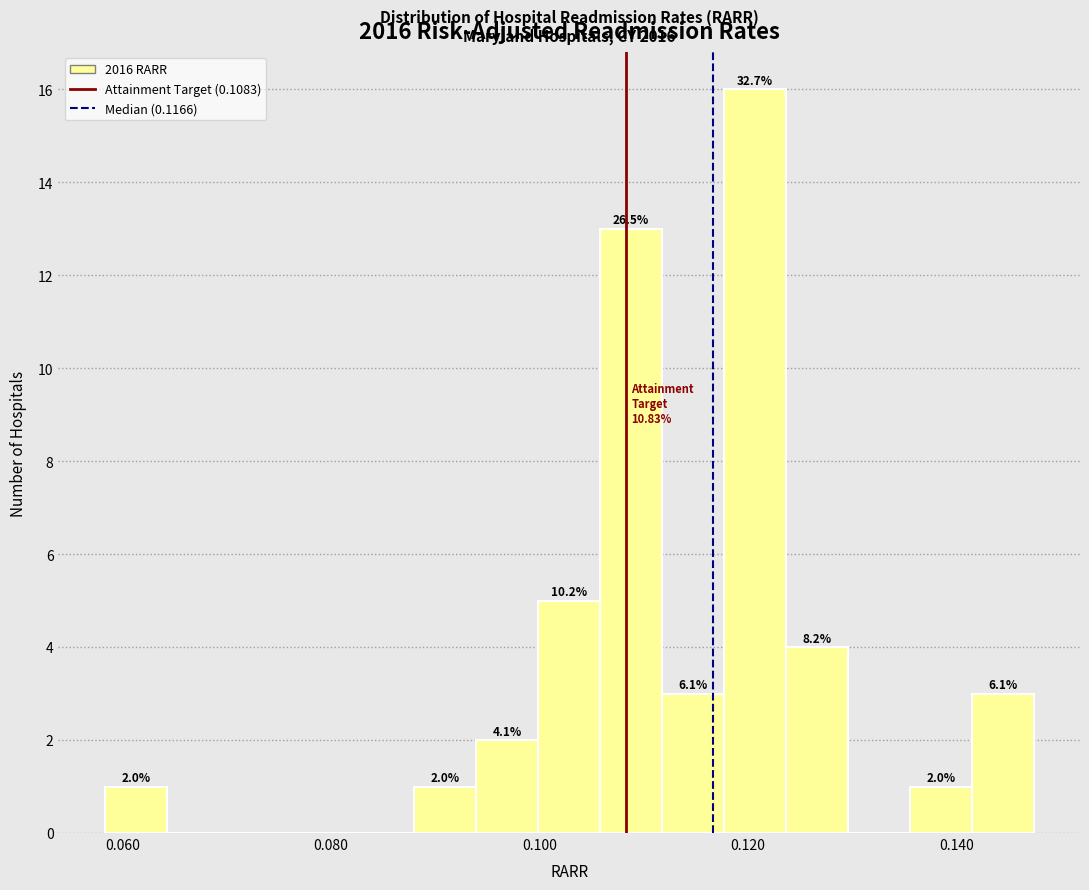

Around what value on the x-axis is the tallest bar? Give the approximate position of its centre, as read against the axis.

0.120